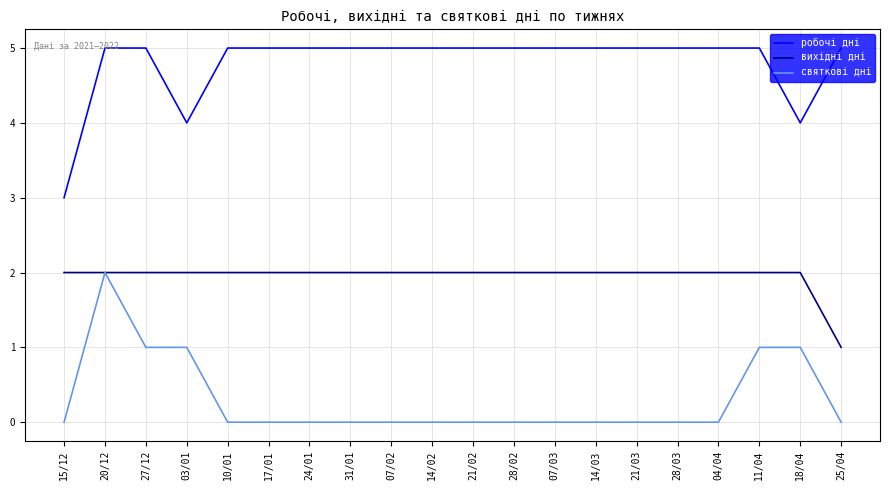

At which category is the sum across all series the highest?

20/12